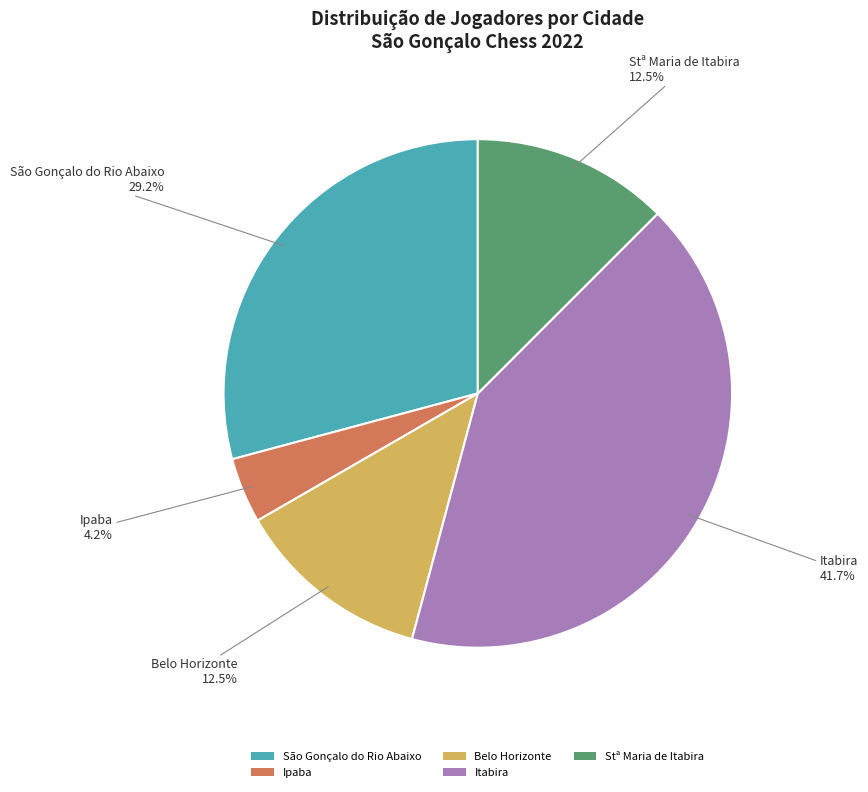

Approximately how many times larger is the value at Stª Maria de Itabira compared to Ipaba?

3.0